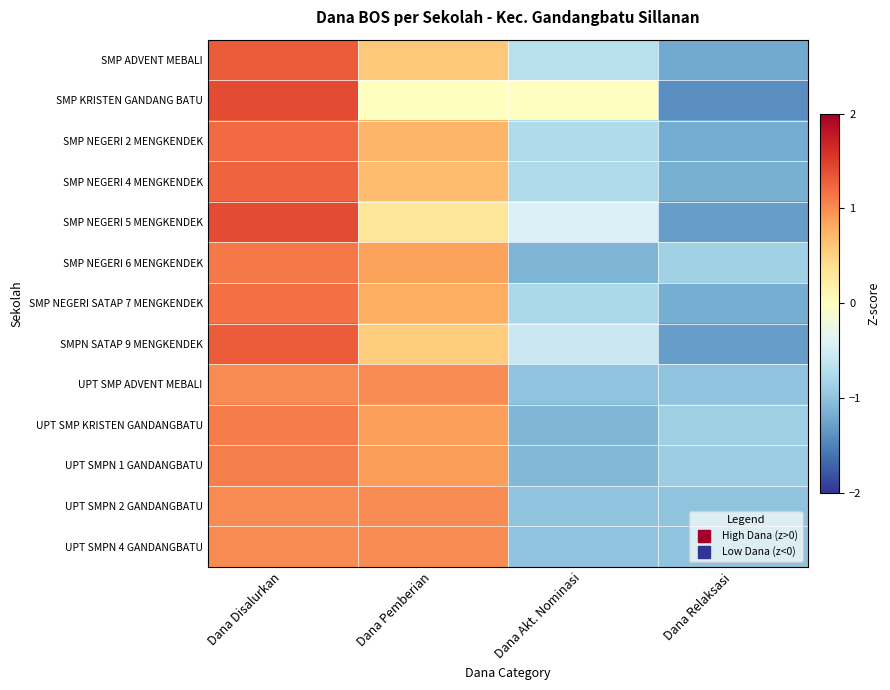

Reading left to right, extract all data points from this chart.

SMP ADVENT MEBALI: Dana Disalurkan=1.3	Dana Pemberian=0.6	Dana Akt. Nominasi=-0.7	Dana Relaksasi=-1.2
SMP KRISTEN GANDANG BATU: Dana Disalurkan=1.4	Dana Pemberian=0.0	Dana Akt. Nominasi=-0.0	Dana Relaksasi=-1.4
SMP NEGERI 2 MENGKENDEK: Dana Disalurkan=1.2	Dana Pemberian=0.7	Dana Akt. Nominasi=-0.8	Dana Relaksasi=-1.2
SMP NEGERI 4 MENGKENDEK: Dana Disalurkan=1.3	Dana Pemberian=0.7	Dana Akt. Nominasi=-0.8	Dana Relaksasi=-1.2
SMP NEGERI 5 MENGKENDEK: Dana Disalurkan=1.4	Dana Pemberian=0.3	Dana Akt. Nominasi=-0.4	Dana Relaksasi=-1.3
SMP NEGERI 6 MENGKENDEK: Dana Disalurkan=1.1	Dana Pemberian=0.9	Dana Akt. Nominasi=-1.1	Dana Relaksasi=-0.9
SMP NEGERI SATAP 7 MENGKENDEK: Dana Disalurkan=1.2	Dana Pemberian=0.8	Dana Akt. Nominasi=-0.8	Dana Relaksasi=-1.2
SMPN SATAP 9 MENGKENDEK: Dana Disalurkan=1.3	Dana Pemberian=0.6	Dana Akt. Nominasi=-0.6	Dana Relaksasi=-1.3
UPT SMP ADVENT MEBALI: Dana Disalurkan=1.0	Dana Pemberian=1.0	Dana Akt. Nominasi=-1.0	Dana Relaksasi=-1.0
UPT SMP KRISTEN GANDANGBATU: Dana Disalurkan=1.1	Dana Pemberian=0.9	Dana Akt. Nominasi=-1.1	Dana Relaksasi=-0.9
UPT SMPN 1 GANDANGBATU: Dana Disalurkan=1.1	Dana Pemberian=0.9	Dana Akt. Nominasi=-1.1	Dana Relaksasi=-0.9
UPT SMPN 2 GANDANGBATU: Dana Disalurkan=1.0	Dana Pemberian=1.0	Dana Akt. Nominasi=-1.0	Dana Relaksasi=-1.0
UPT SMPN 4 GANDANGBATU: Dana Disalurkan=1.0	Dana Pemberian=1.0	Dana Akt. Nominasi=-1.0	Dana Relaksasi=-1.0